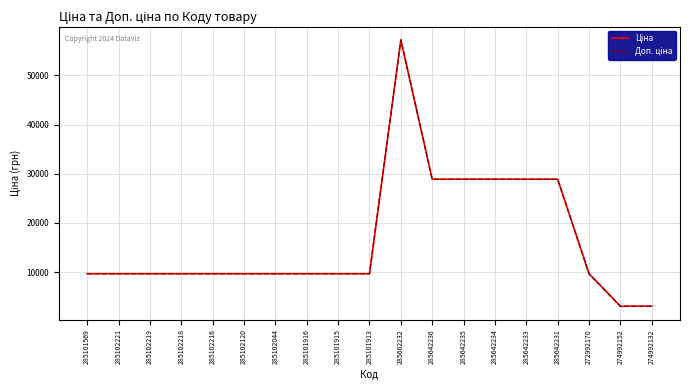

What is the smallest value displayed?

3059.7